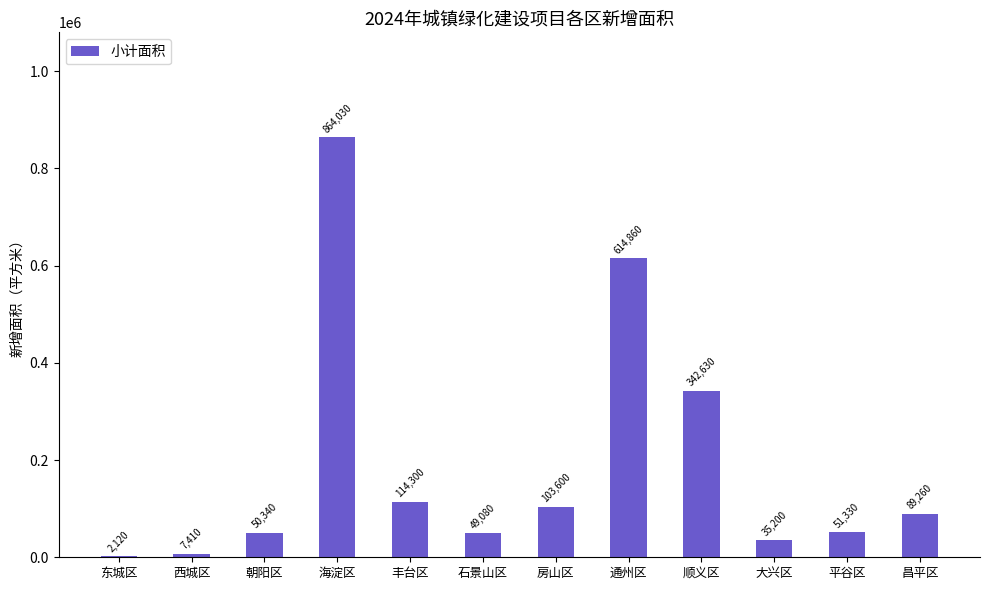

Read the value at 丰台区, to the nearest 10.

114300